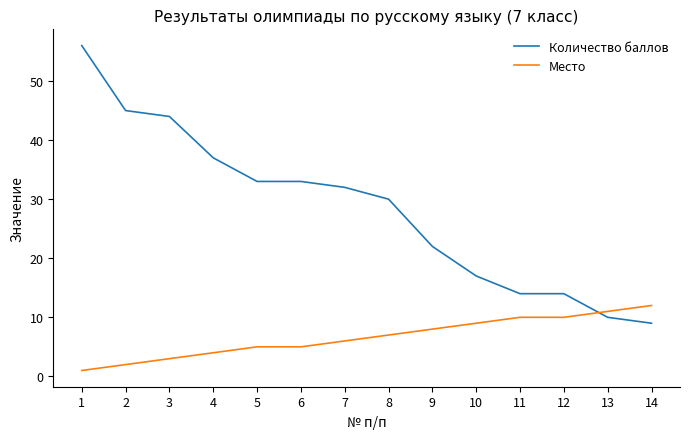

Is the value of Количество баллов at 14 greater than the value of Место at 4?

Yes